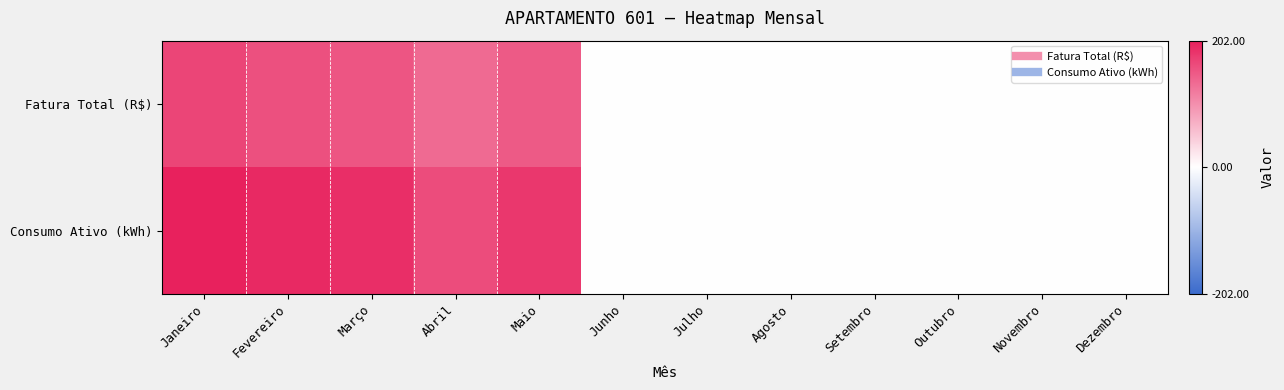

What is the spread (max minus min) of values at Fevereiro?

35.2